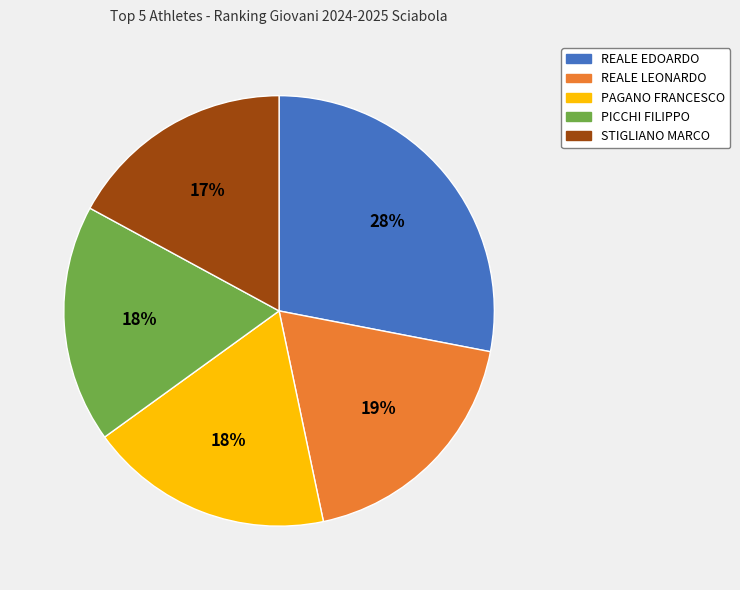

What percentage is the PAGANO FRANCESCO slice, to the nearest percent?

18%